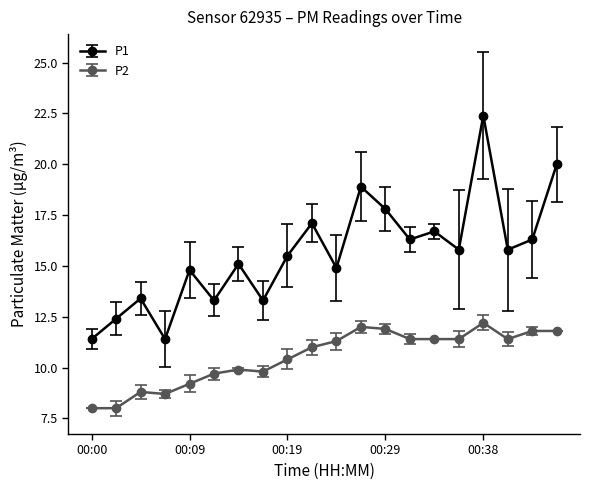

In P1, how many points are higher than both neighbors (excluding endpoints)?

7